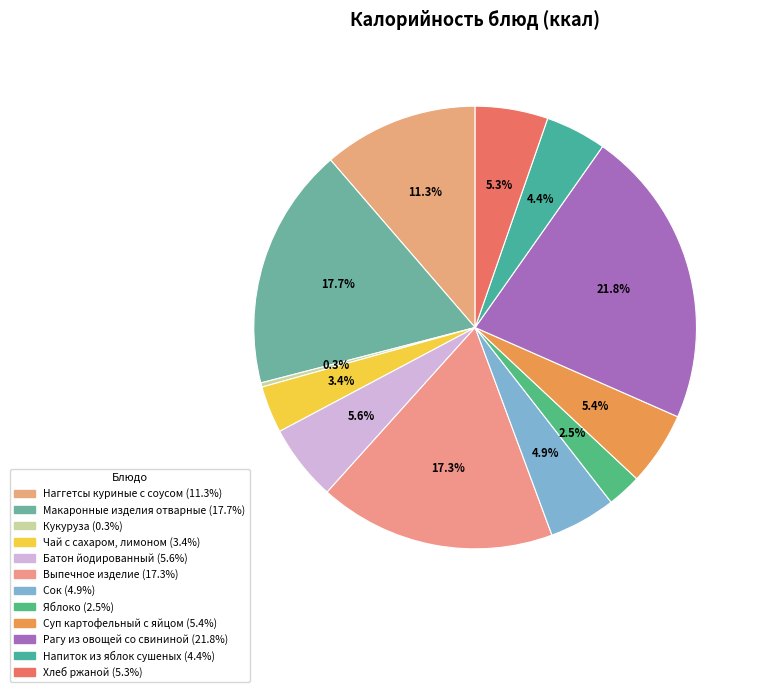

True or false: Хлеб ржаной accounts for 13% of the total.

False